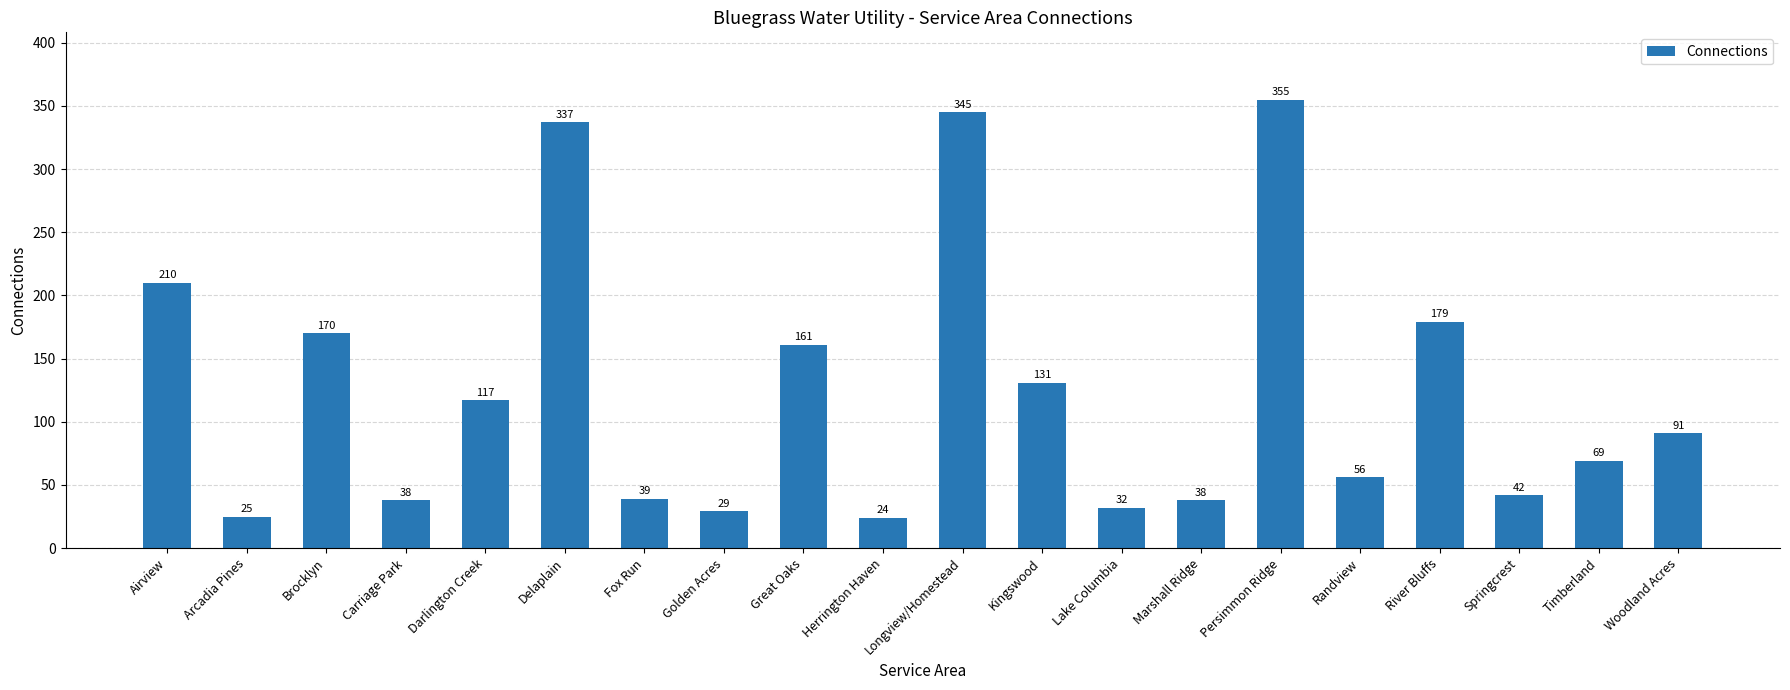

What is the greatest value displayed?

355